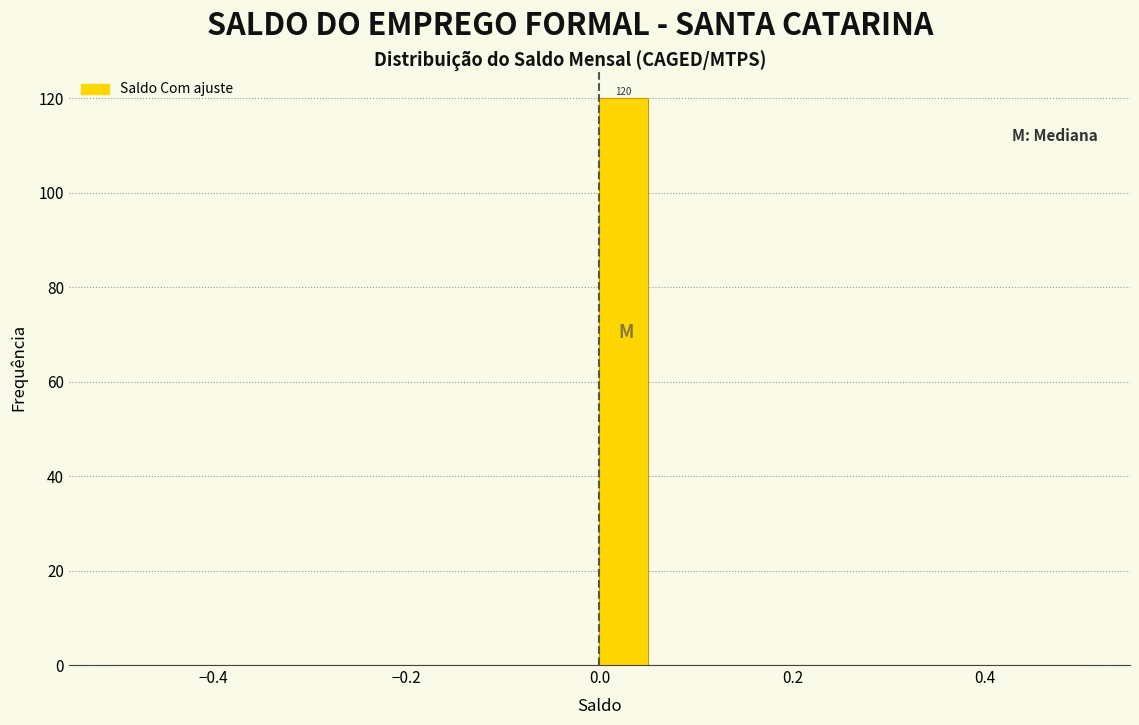

Read against the x-axis, roughly where is the centre of the tallest bar?

0.02